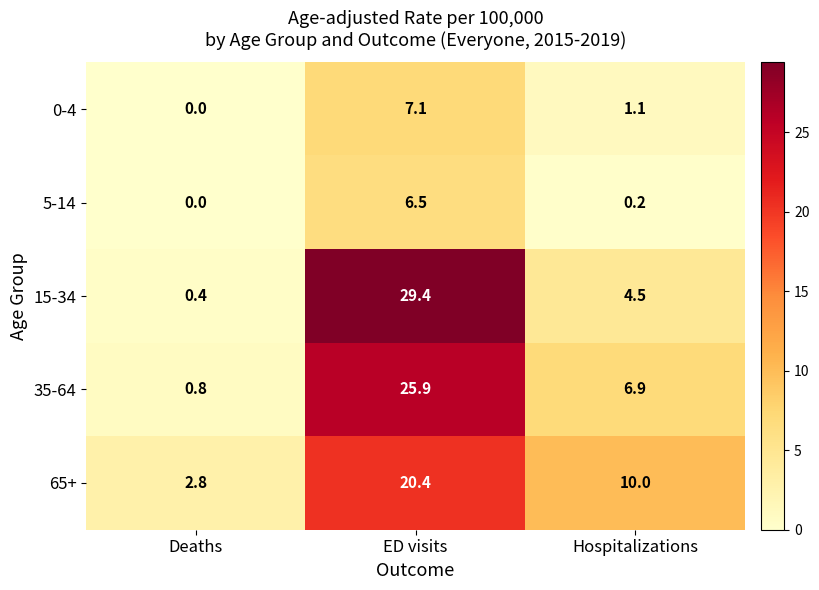

Rank the series at ED visits from highest to lowest value.

15-34, 35-64, 65+, 0-4, 5-14